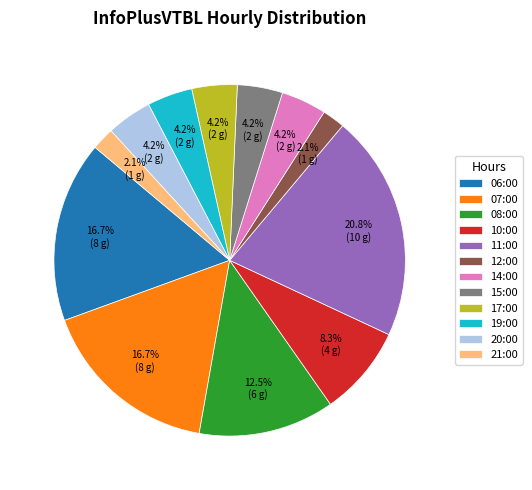

Which category has the biggest portion of the pie?

11:00